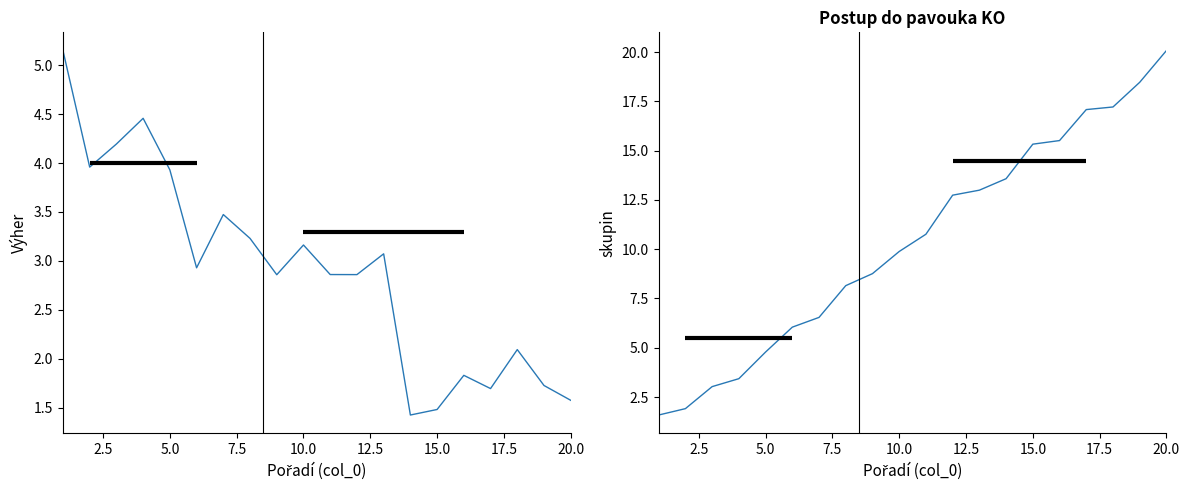

Between 10.0 and 20.0, which series saw the biggest shift?

skupin